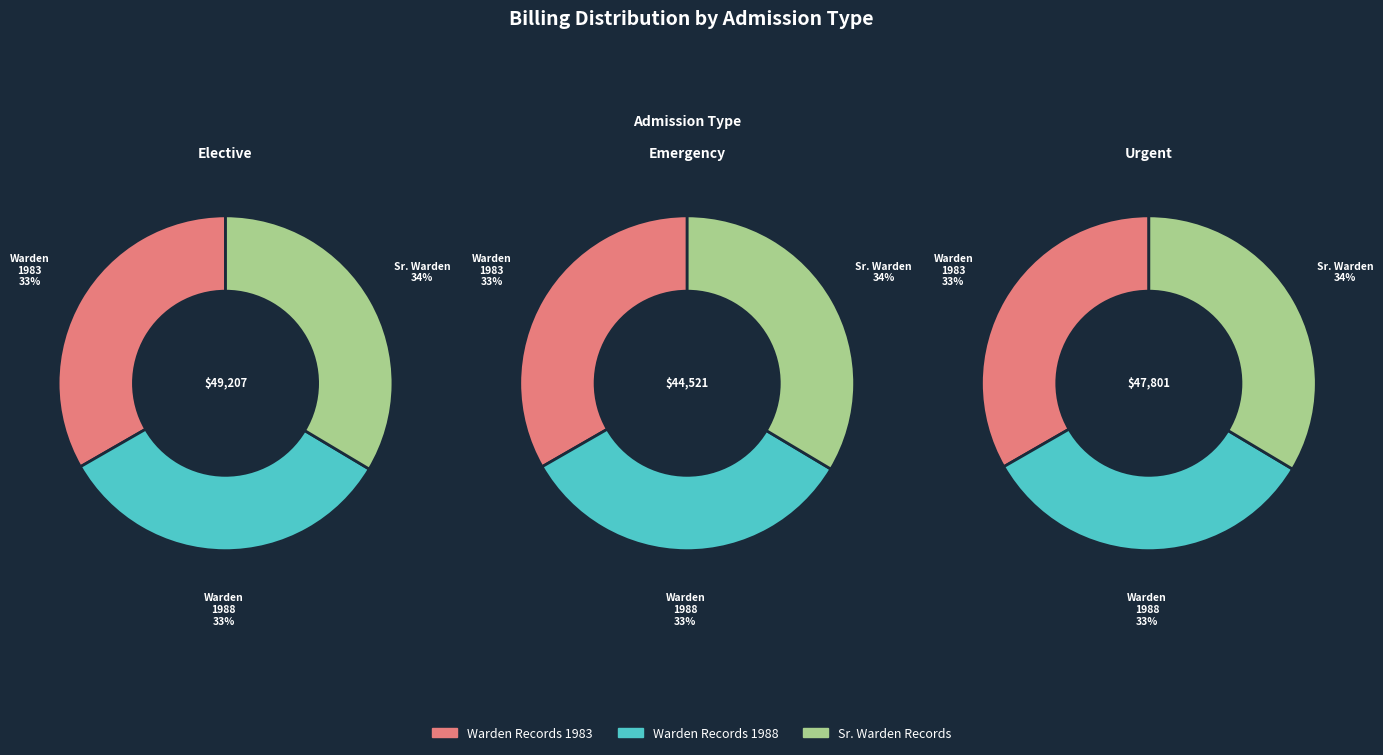

To the nearest percent, what is the combined percentage of Sr. Warden Records and Warden Records 1983?

67%